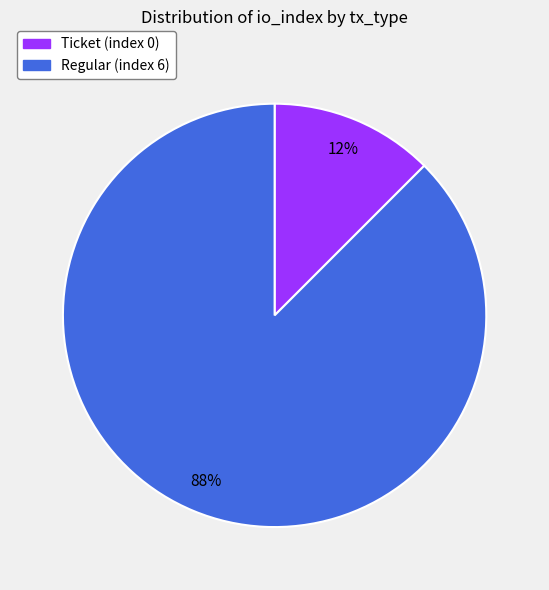

Which category has the biggest portion of the pie?

Regular (index 6)